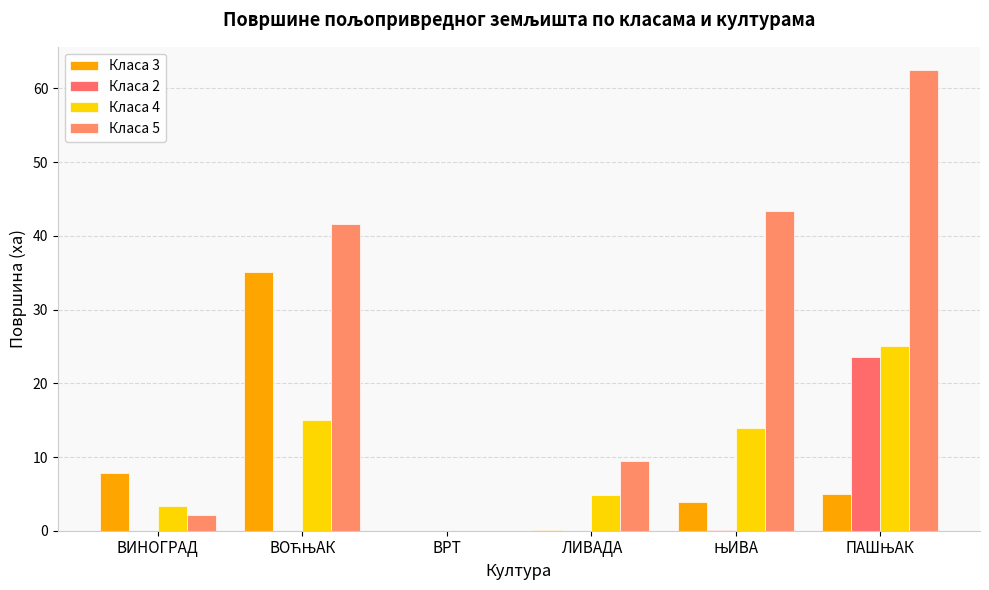

Which series has the largest total across all categories?

Класа 5